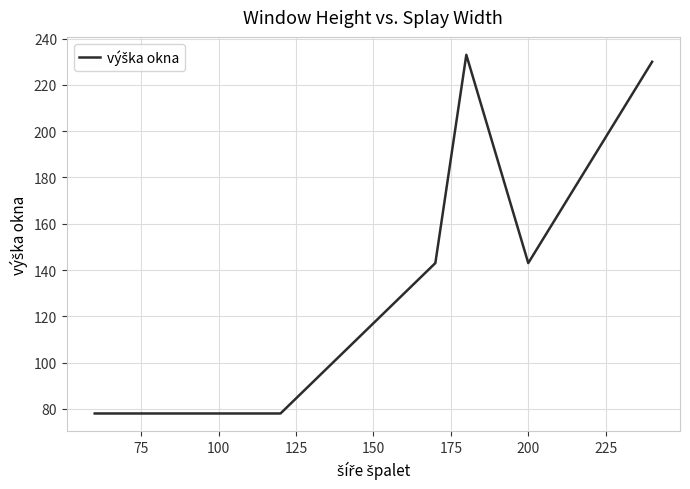

What is the minimum value shown in the chart?

78